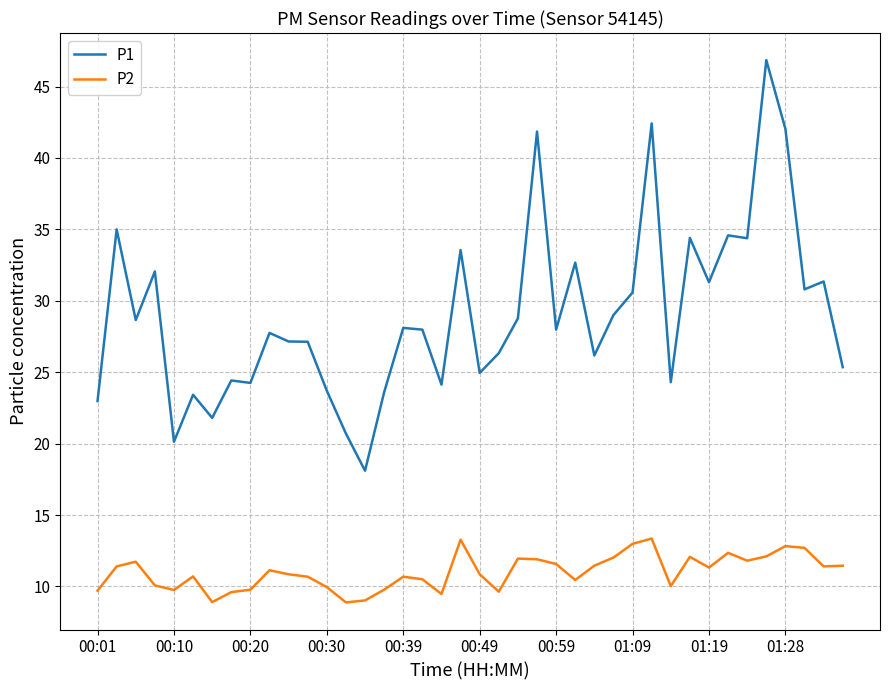

What is the minimum value for P1?

18.1